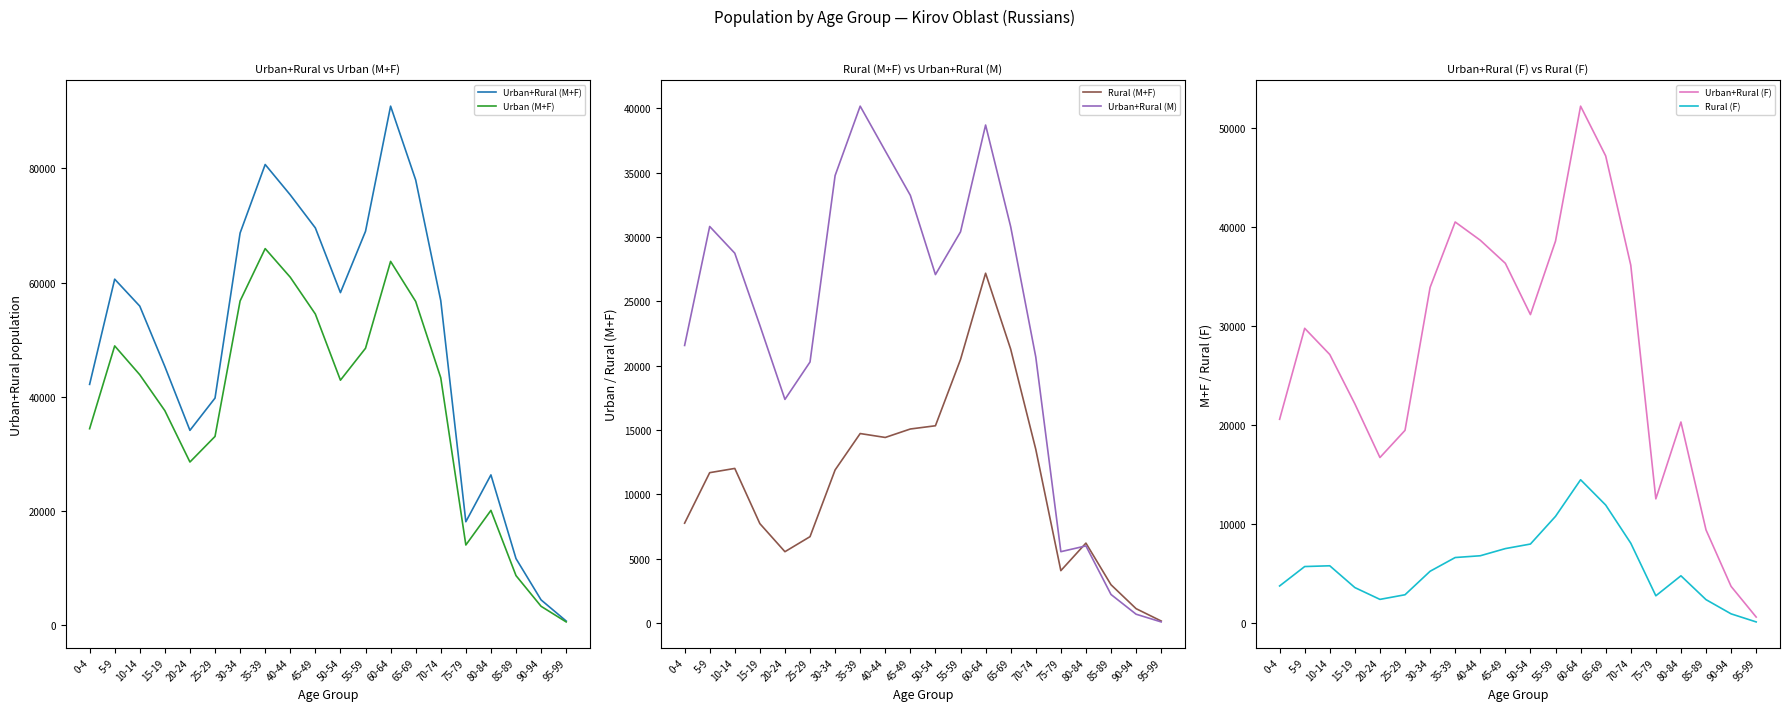

What is the total value across all series at 15-19?

139471